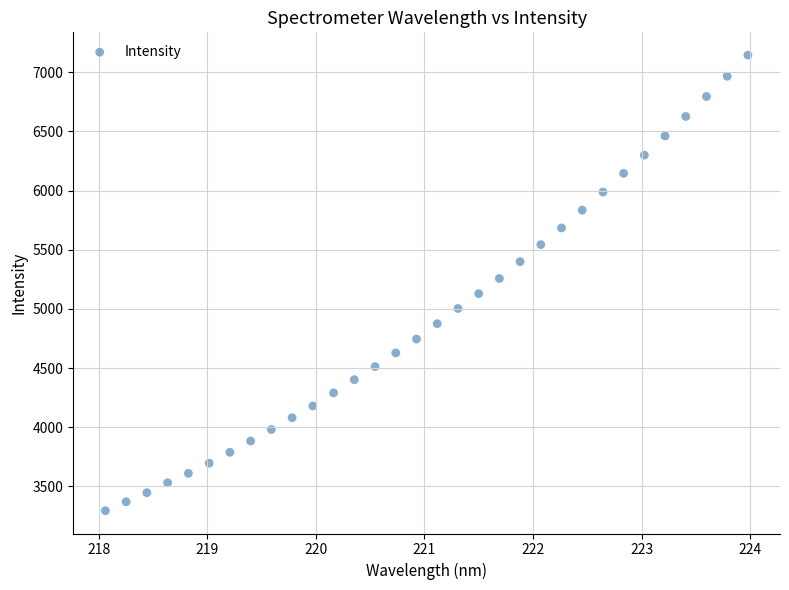

What is the range of X values (max minus min)?

5.9